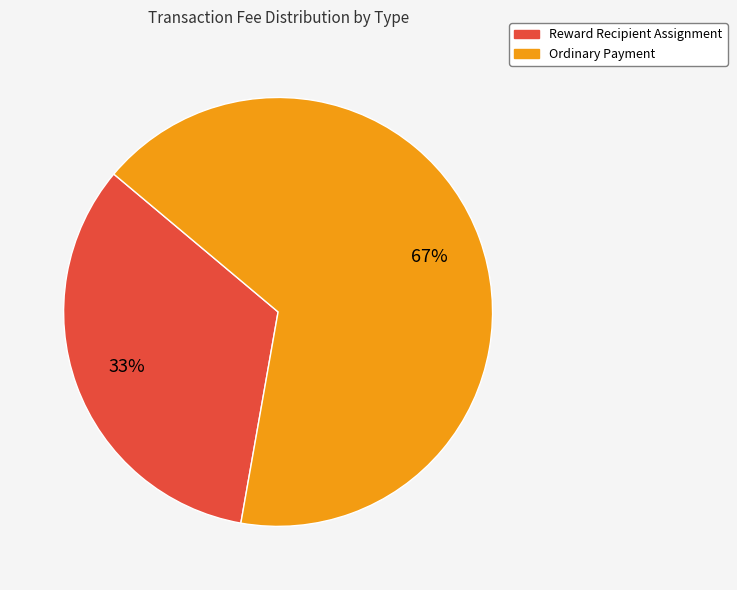

To the nearest percent, what is the combined percentage of Ordinary Payment and Reward Recipient Assignment?

100%